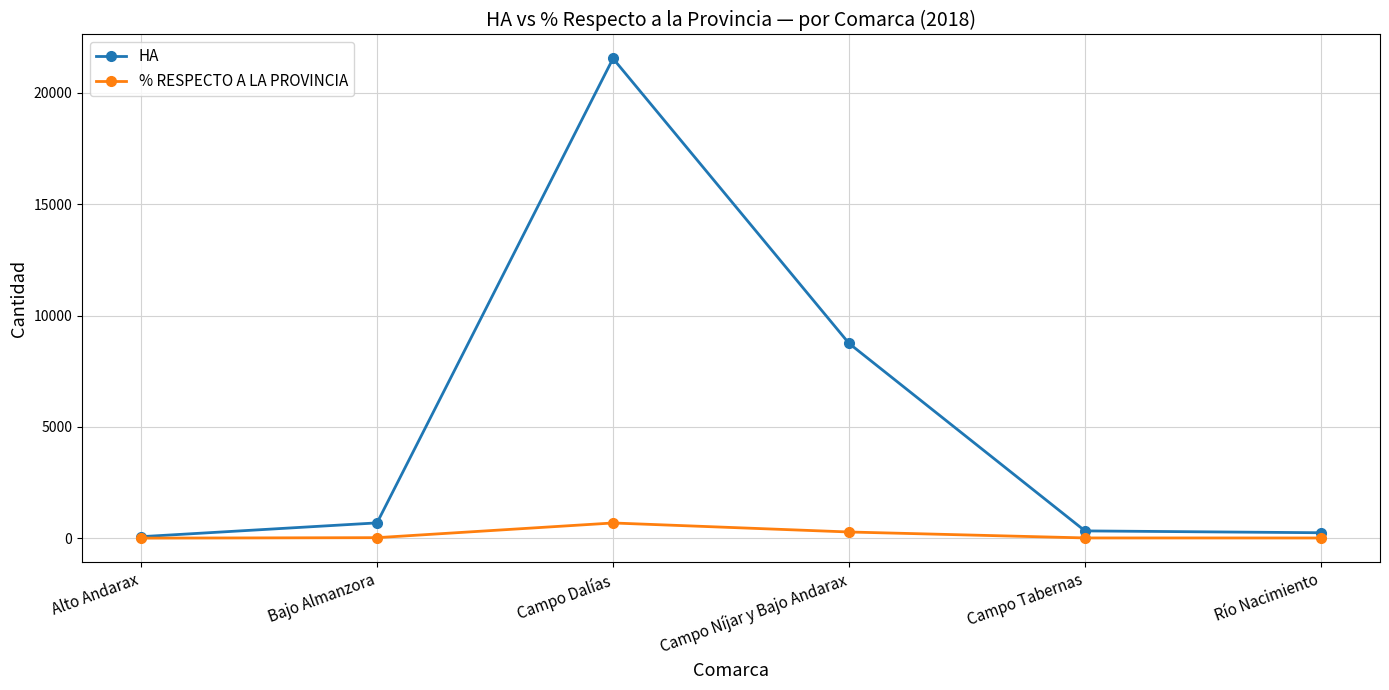

Where is HA nearest to the value 10805?

Campo Níjar y Bajo Andarax